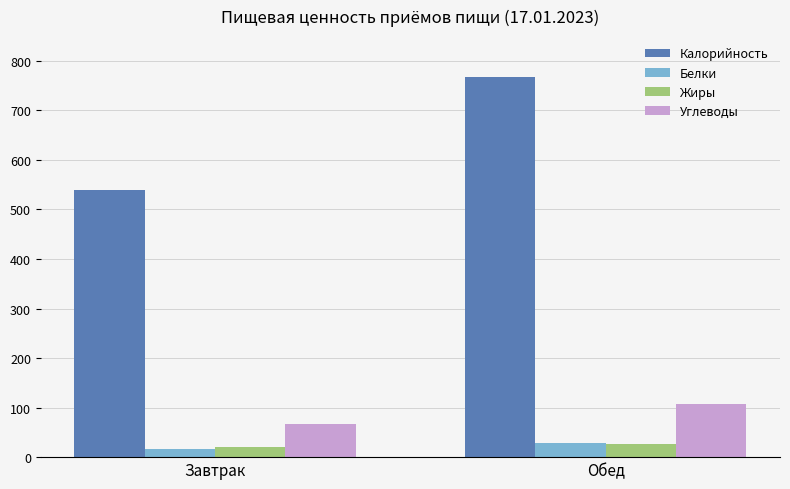

How many values in the Калорийность series are below 767?

1